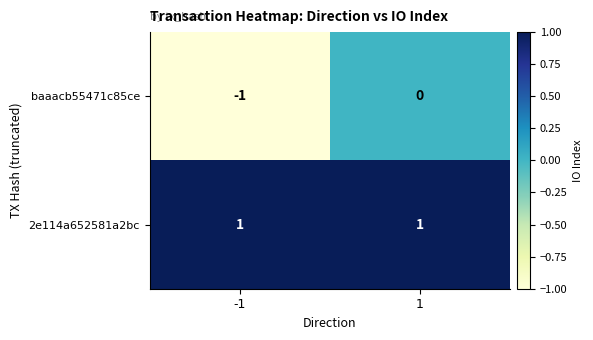

At which category is the sum across all series the highest?

1